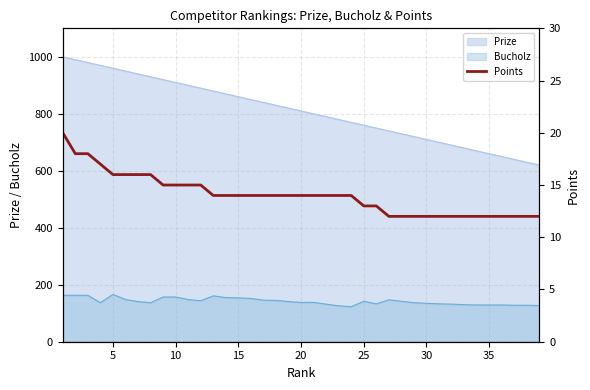

The chart shows a value of 28 at 25. True or false?

False